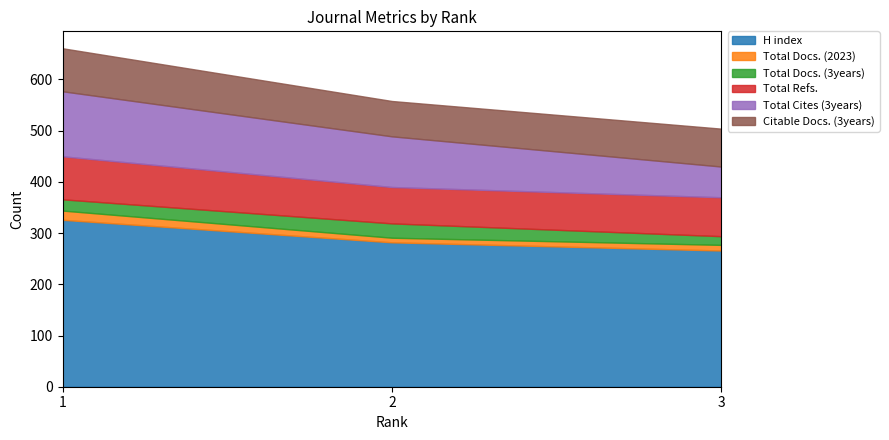

At which category does the chart reach its minimum across all series?

2